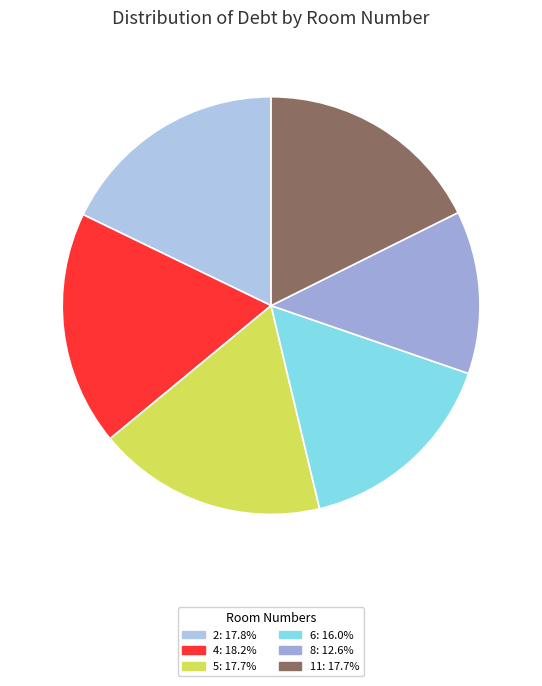

Is 11 the majority of the pie?

No